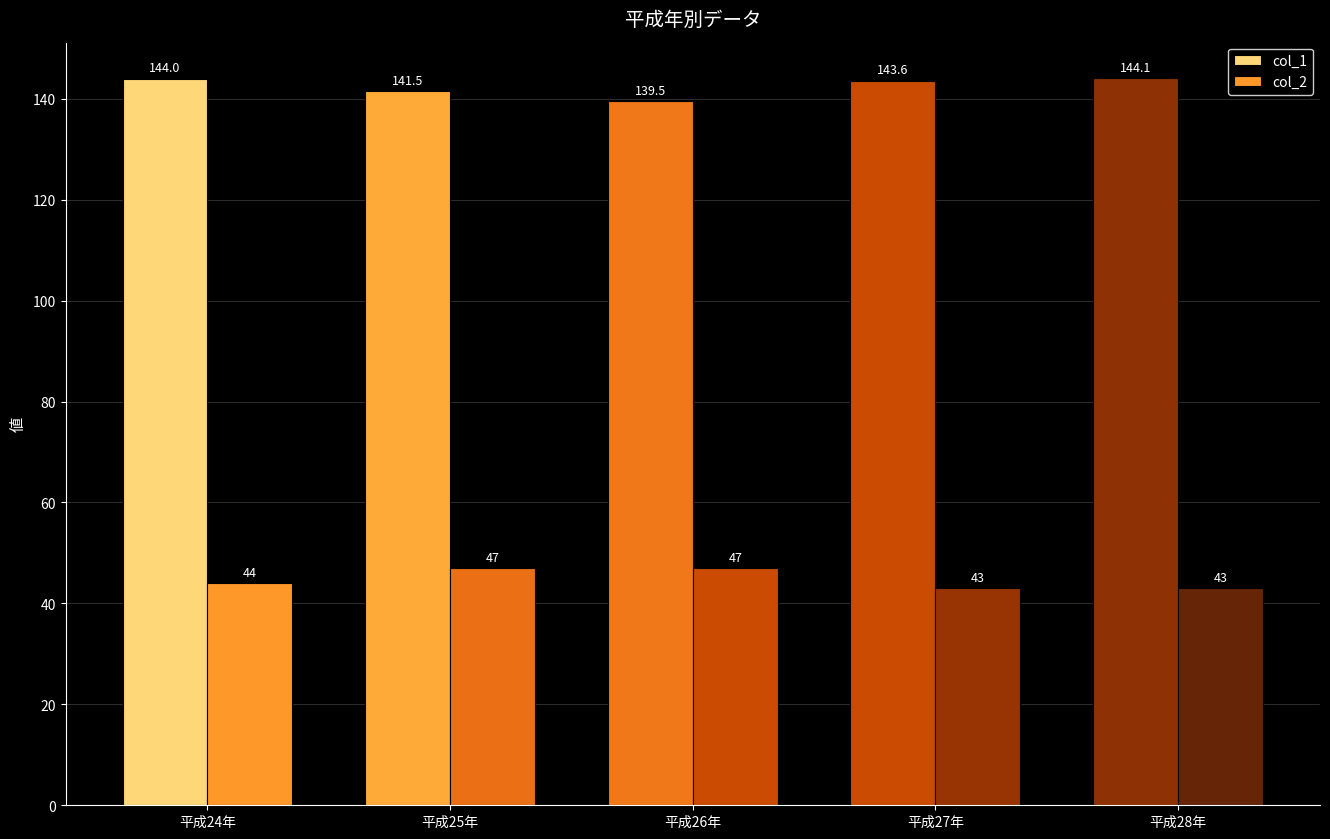

Does the chart contain stacked bars?

No